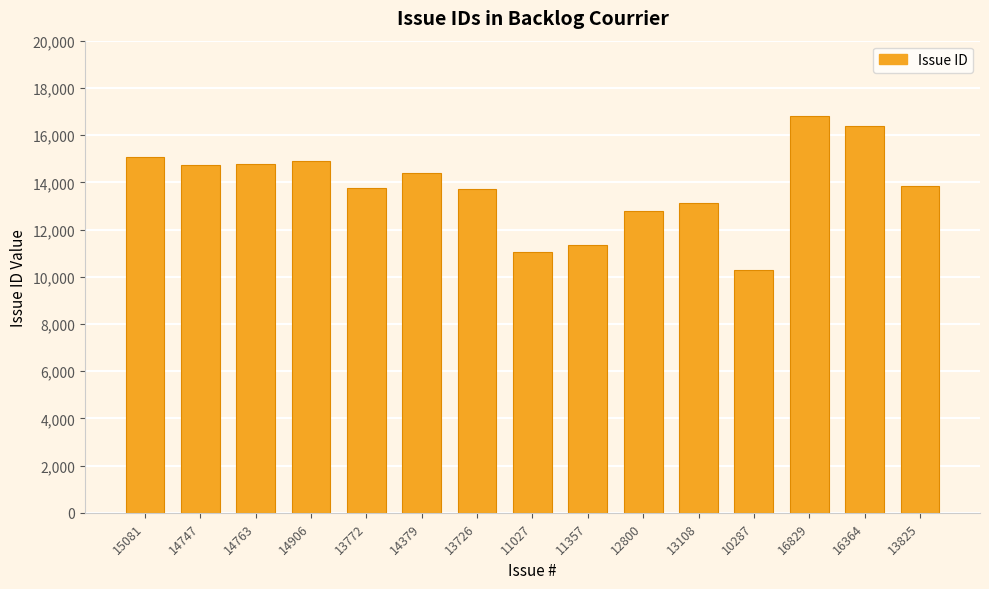

The value at 14379 is 14379. True or false?

True